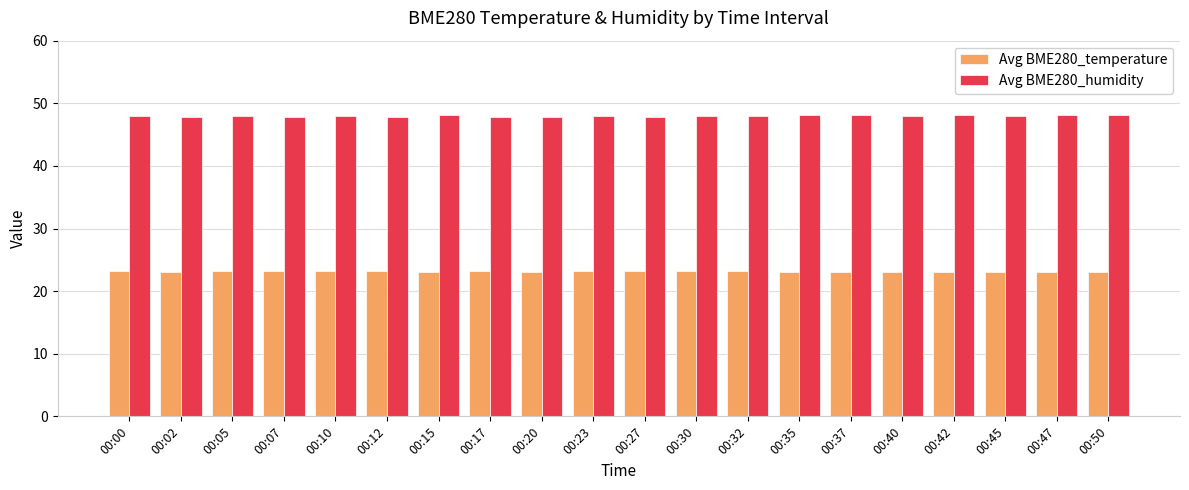

Which series has the largest total across all categories?

Avg BME280_humidity